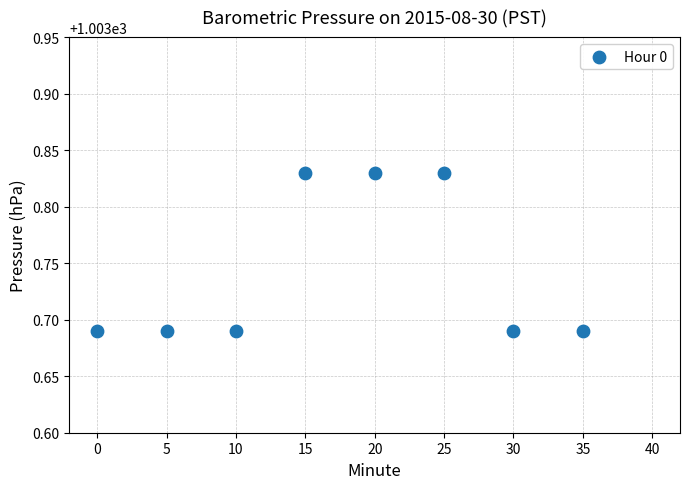

What is the range of X values (max minus min)?

35.0